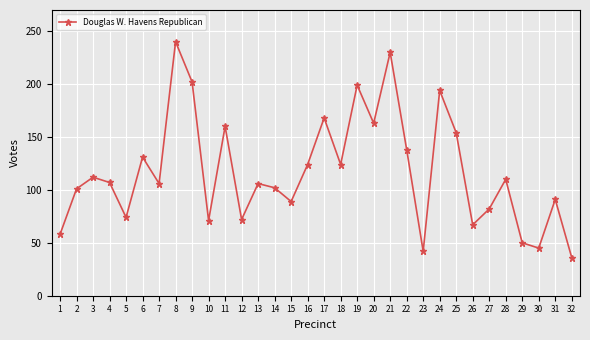

How many series are shown in this chart?

1